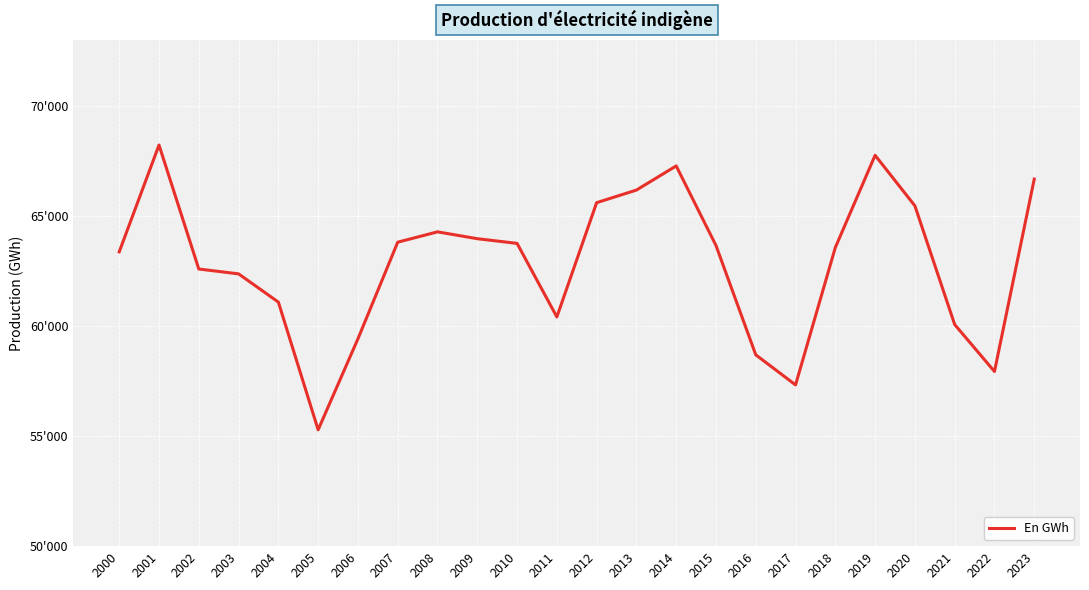

Is it true that the value at 2003 is 62373?

True